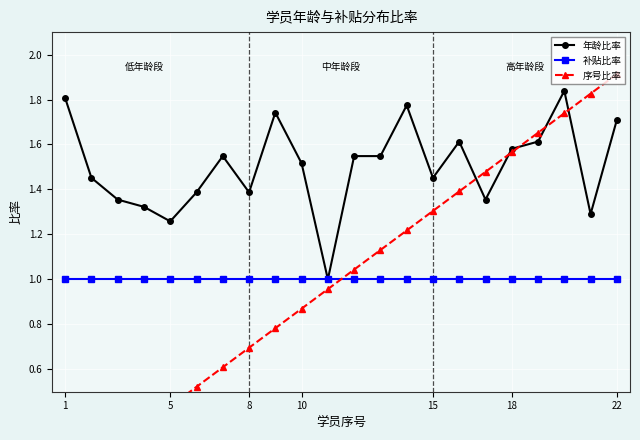

The 补贴比率 series shows 1.6 at 5. True or false?

False